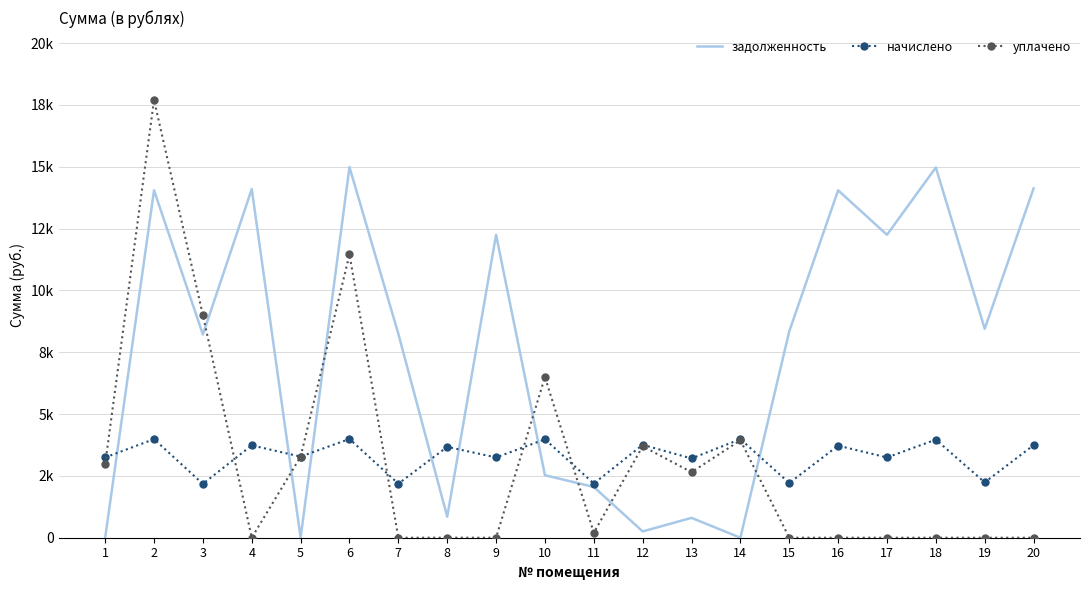

What are all the series names shown in the legend?

задолженность, начислено, уплачено